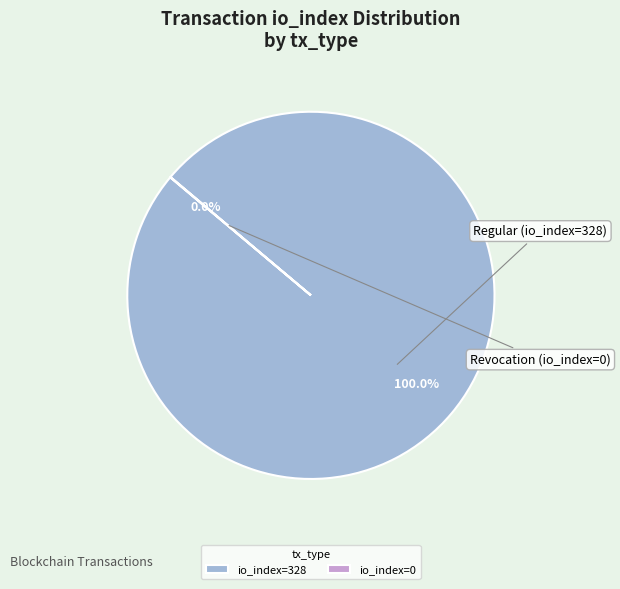

To the nearest percent, what is the average slice percentage?

50%